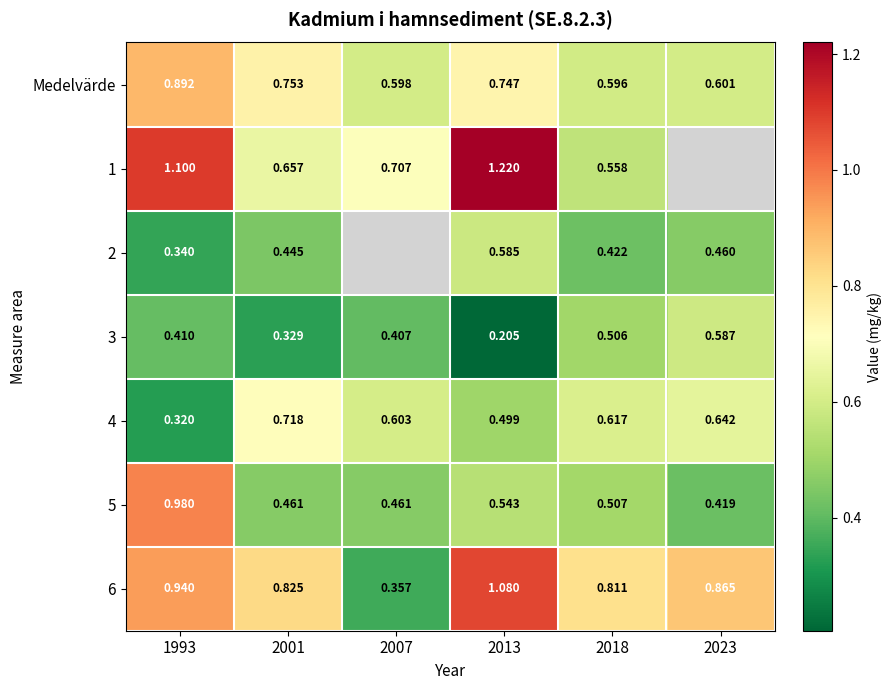

Between 2018 and 2023, which series saw the biggest shift?

5